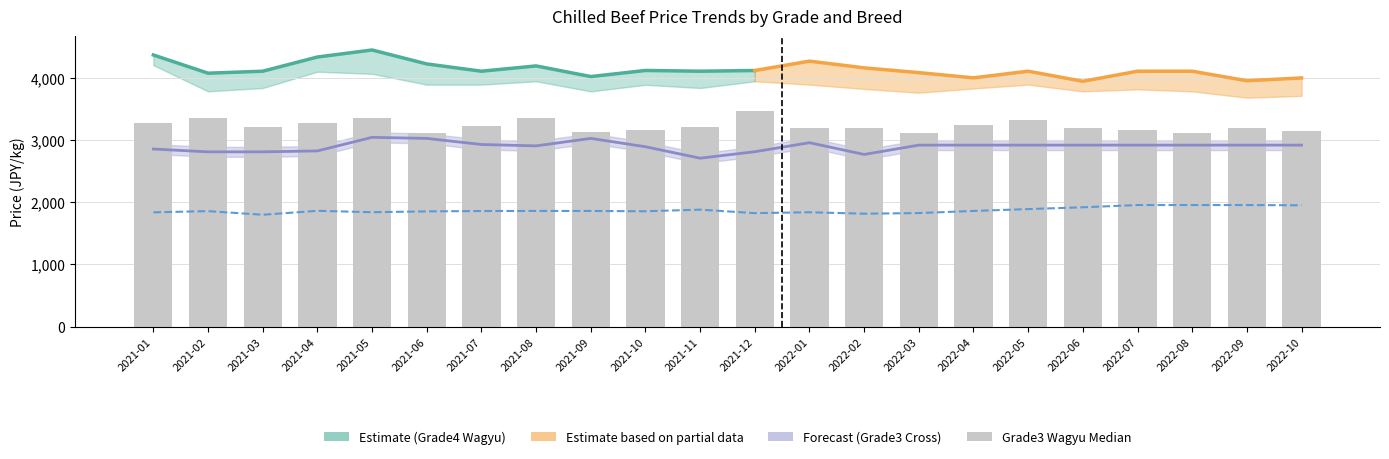

What position from the left is 2022-01?

13